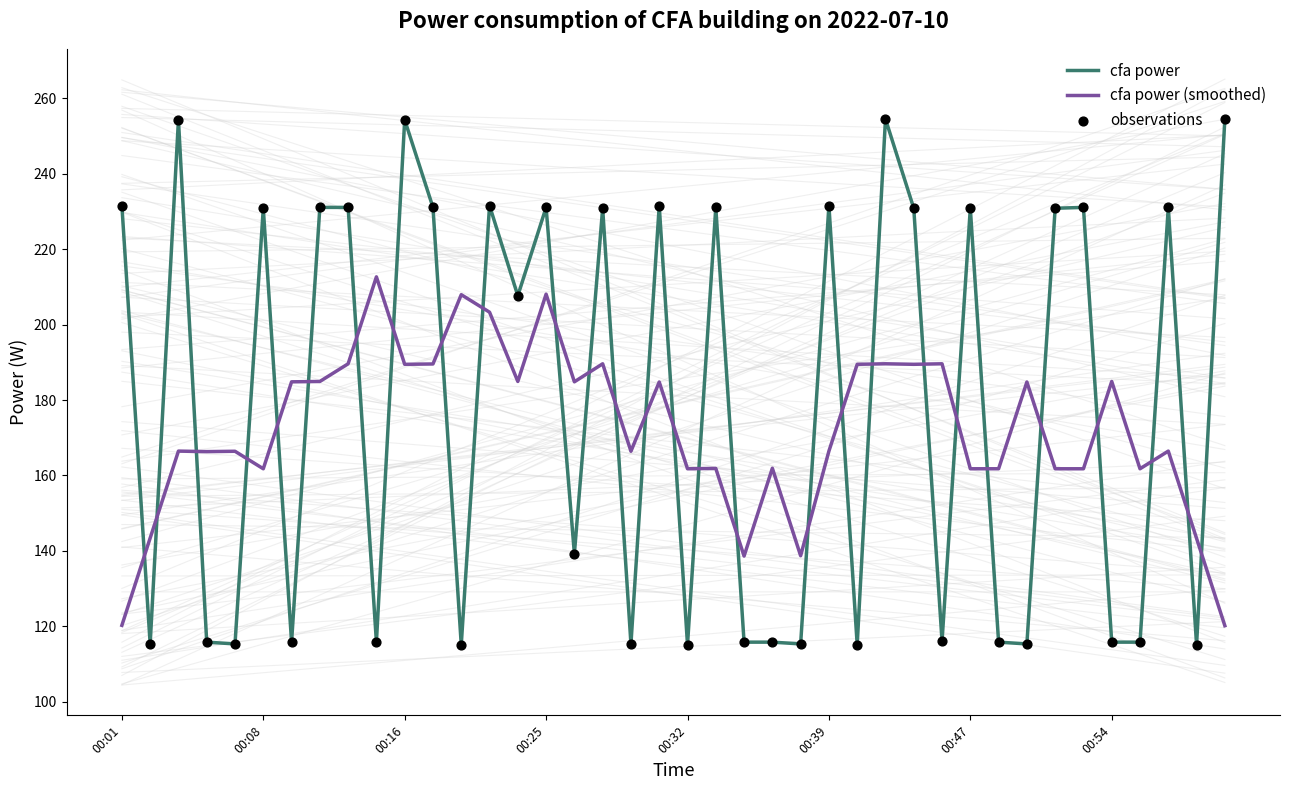

Which series has the widest spread of values?

cfa power